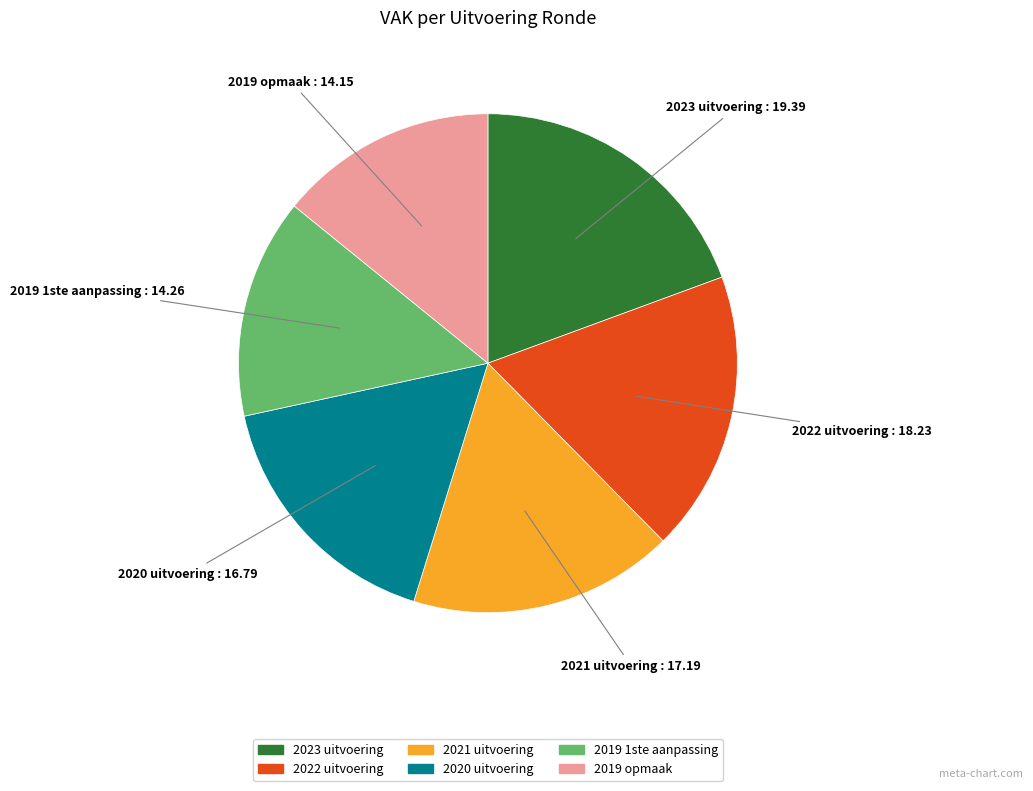

The 2019 opmaak slice represents 25% of the pie. True or false?

False